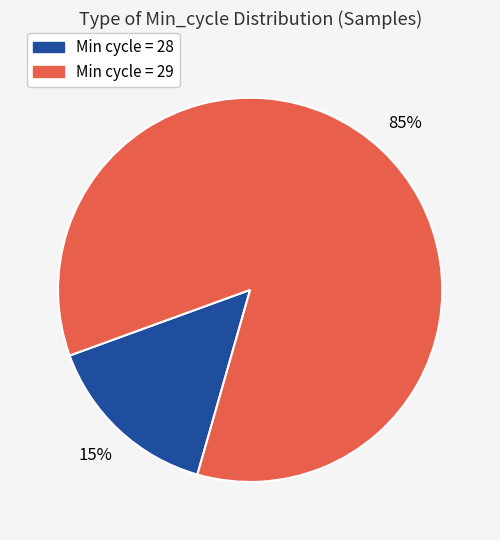

Does any single category account for the majority?

Yes